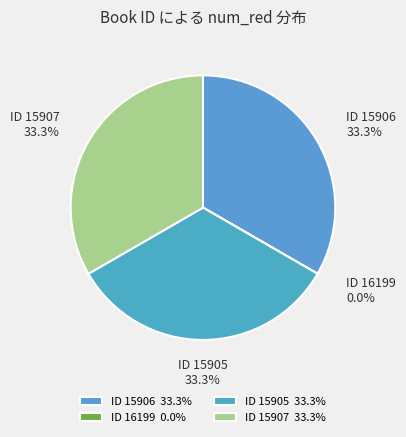

Does ID 15907 33.3% represent more than half of the total?

No